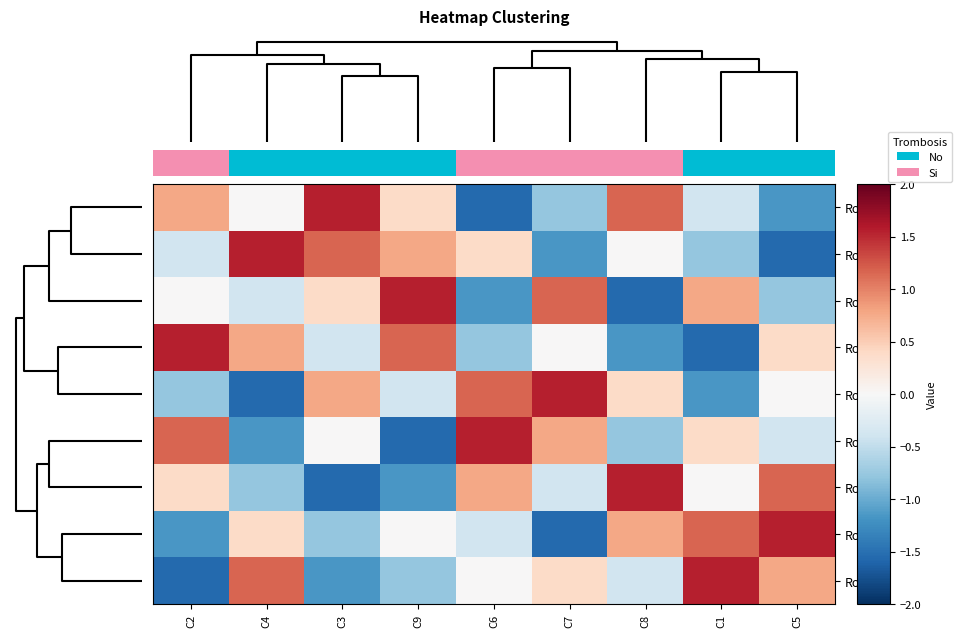

How many values in Row8 are above zero?

4